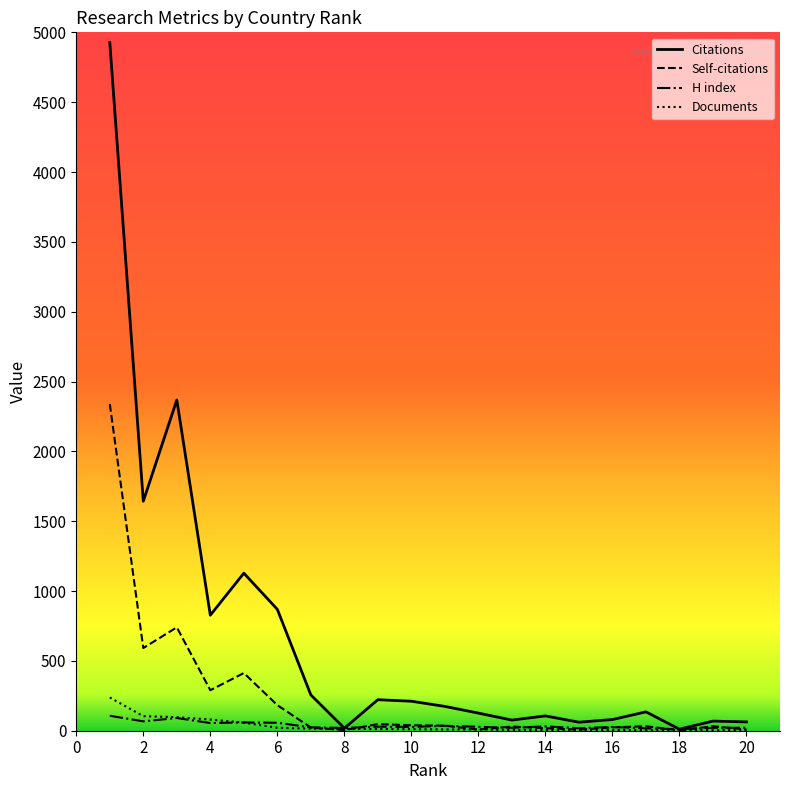

What is the maximum value for Self-citations?

2339